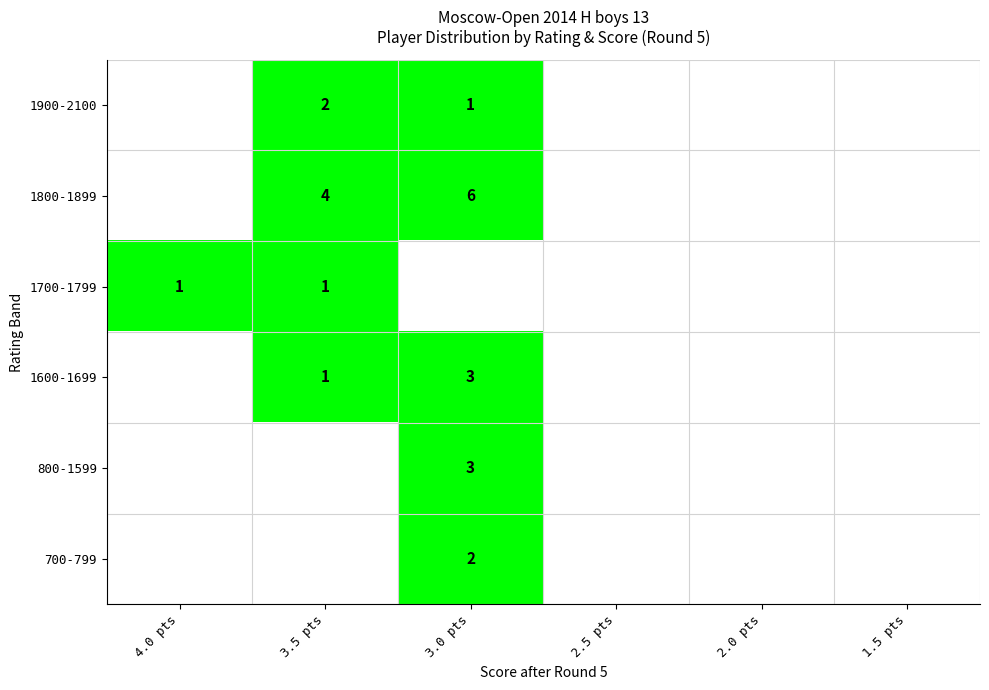

Is it true that 700-799 equals 3 at 3.0 pts?

False